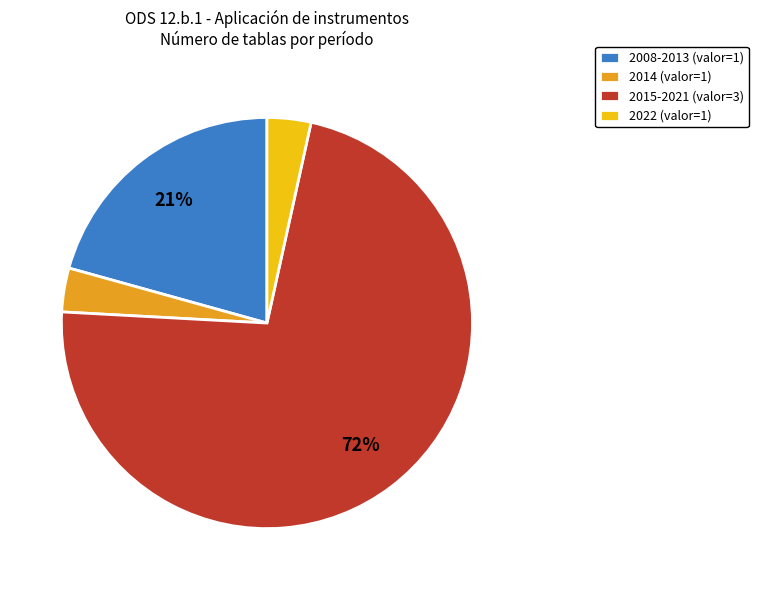

The 2014 (valor=1) slice represents 3% of the pie. True or false?

True